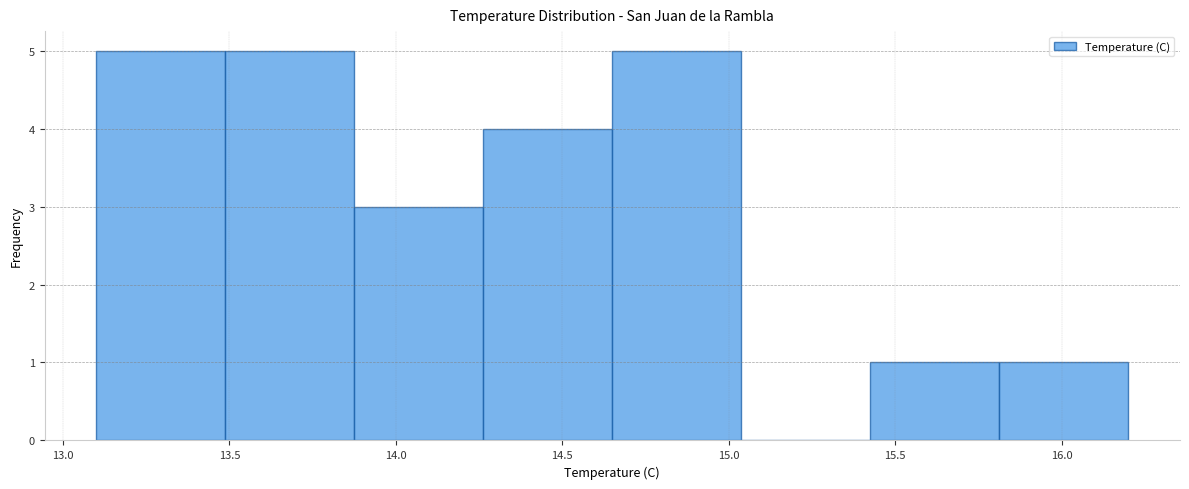

How tall is the bar that spans 15.80 to 16.20 on the x-axis? Neither the bar edges nor the heights are printed on the chart, so give them approximately, as read against the axes.

1